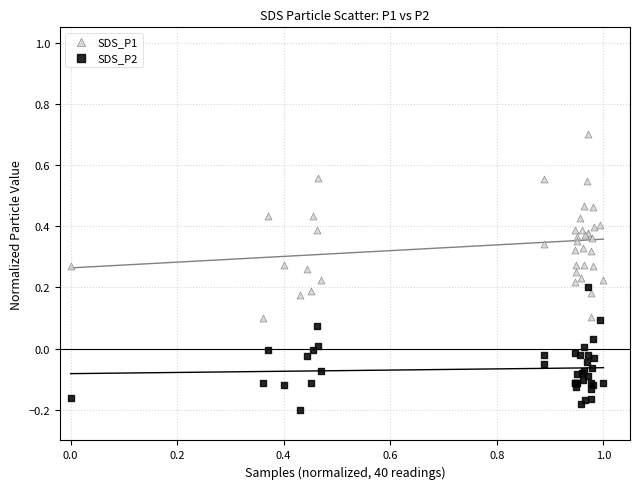

What is the X range (max minus min) for the scatter plot?

1.0